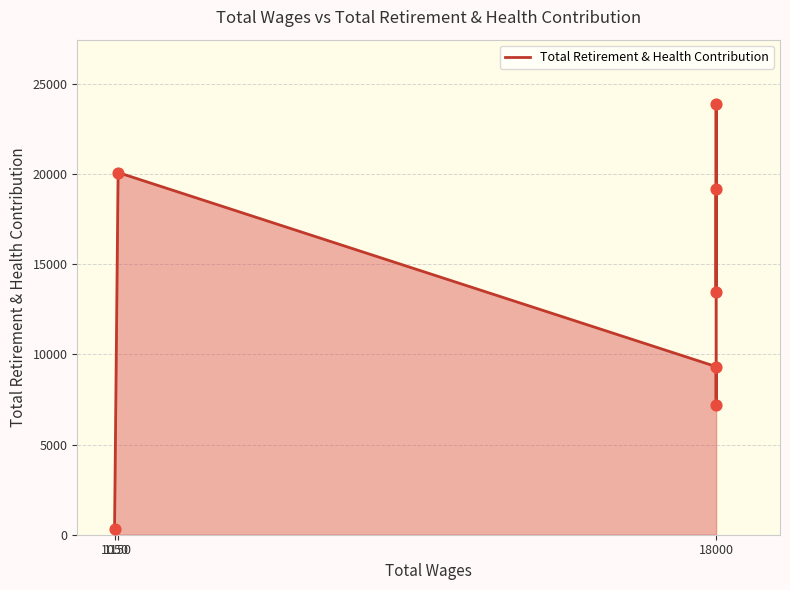

Approximately how many times larger is the value at 18000 compared to 18000?

0.3